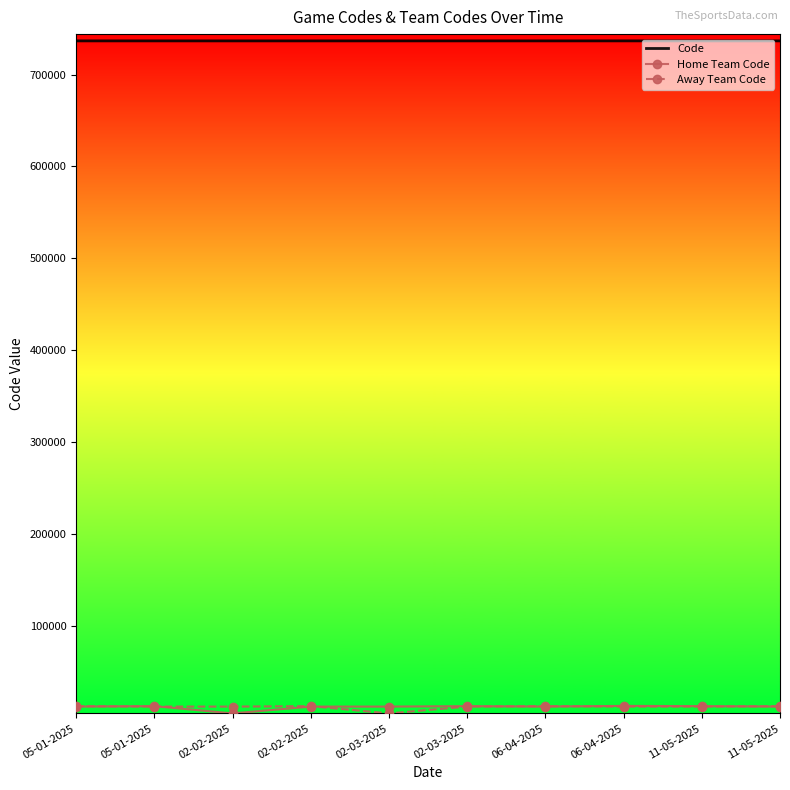

What is the smallest value displayed?

4384